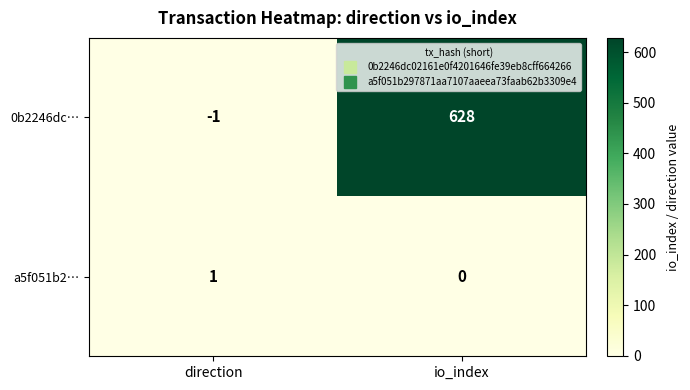

Reading right to left, what are all the values shown in this chart?

0b2246dc…: 628	-1
a5f051b2…: 0	1